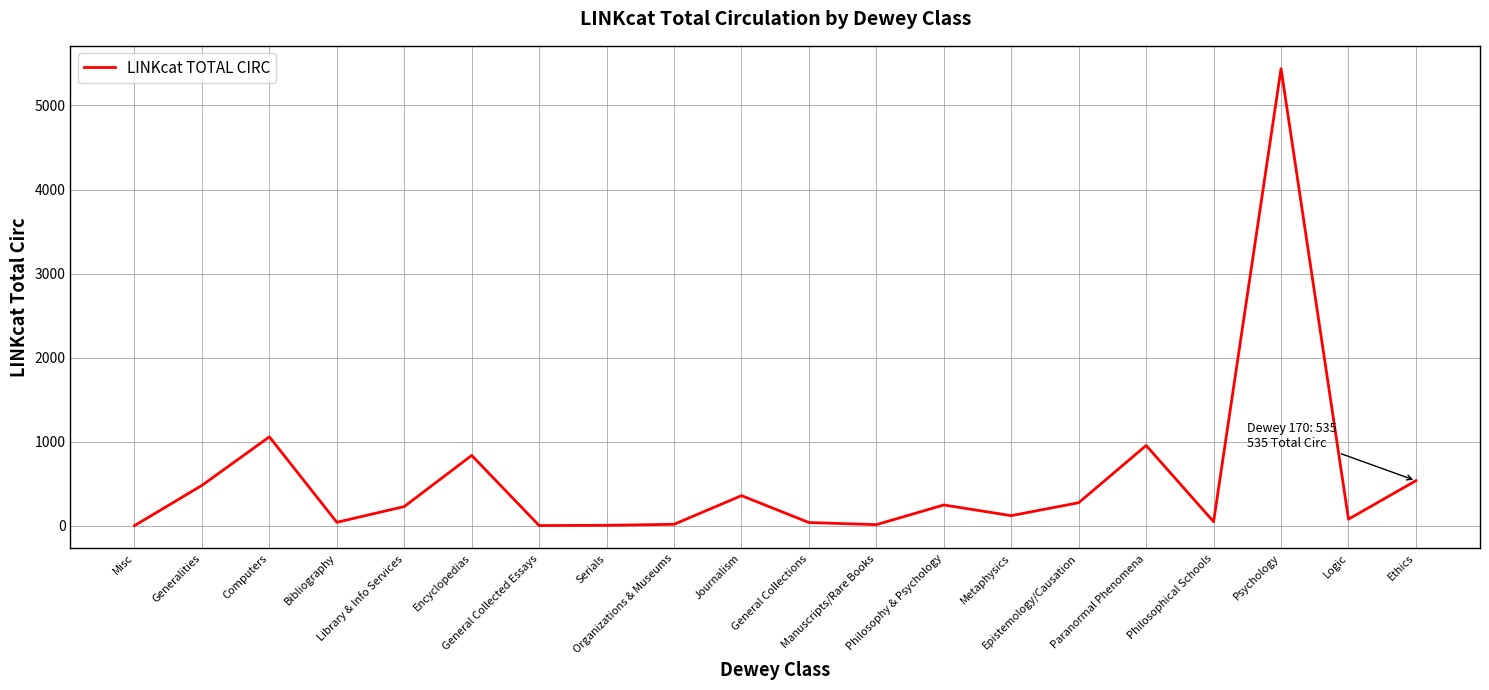

What is the maximum value shown in the chart?

5438